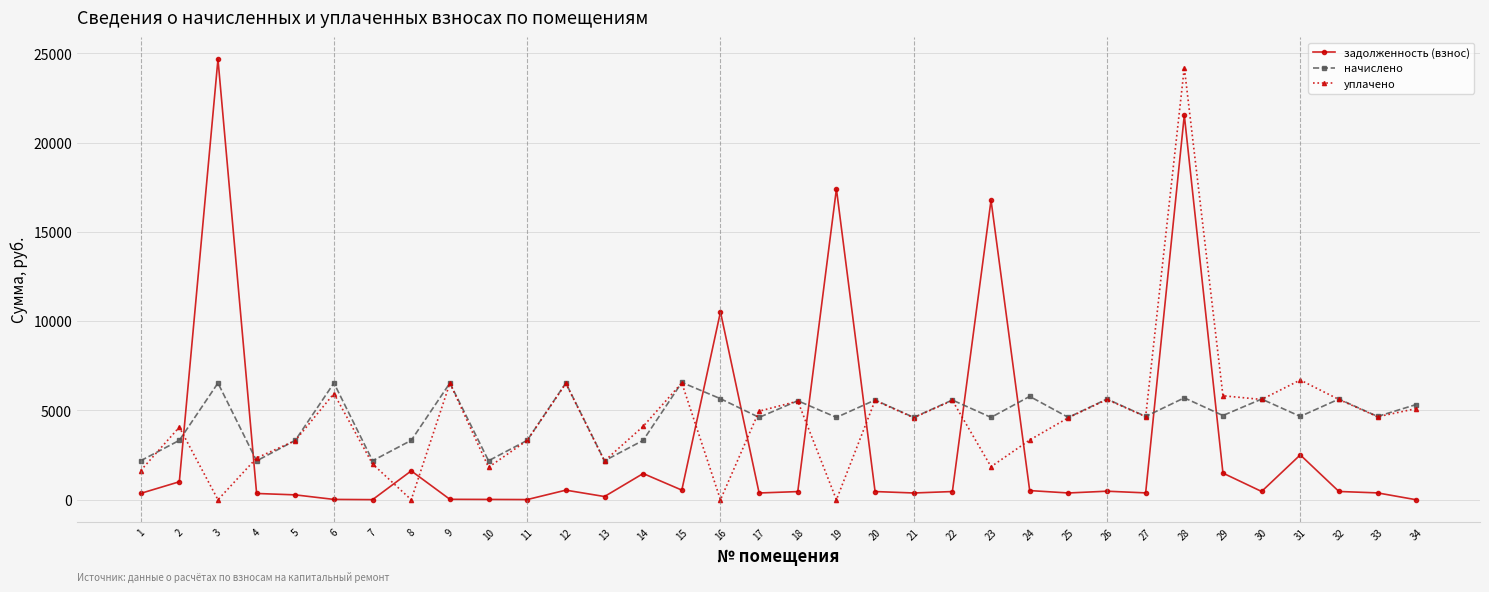

How many lines are shown in the chart?

3